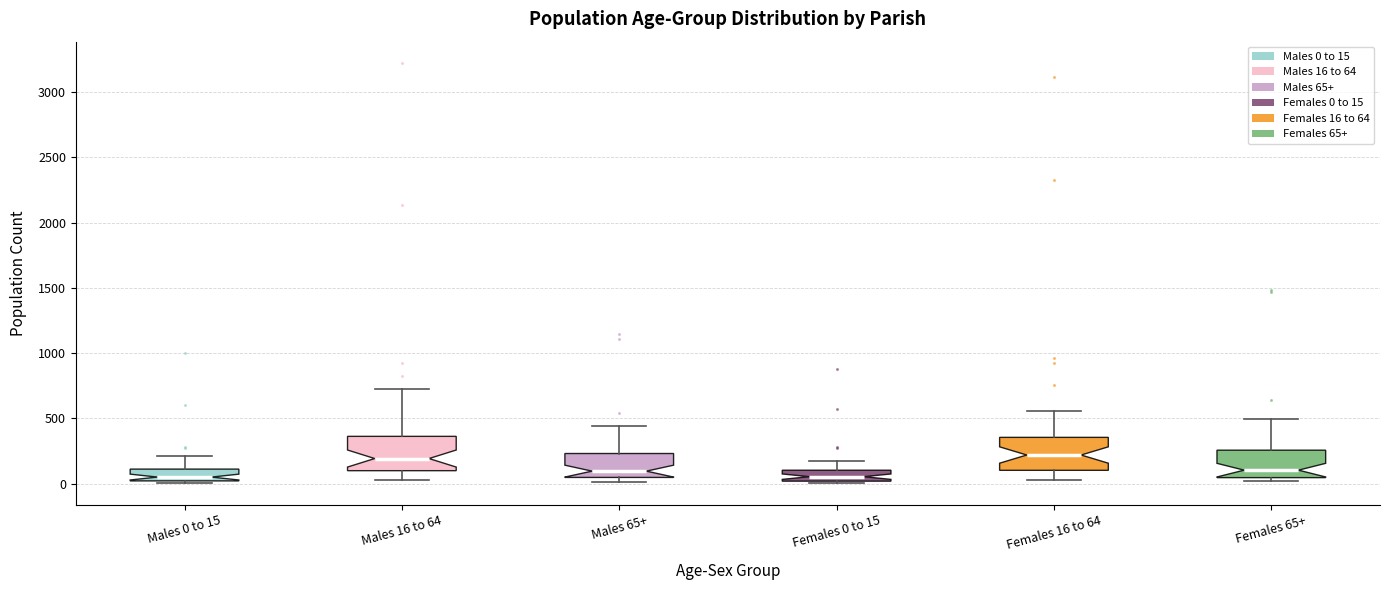

Reading left to right, transcribe this box plot: for each box, give where its median line is, the range the box spans, and where its two whiskers end, as read against the y-axis. The values are not printed on the chart, so give them approximately, as read against the axis.

Males 0 to 15: median 50, box 0 to 100, whiskers 0 (just below the box's lower edge) to 200
Males 16 to 64: median 200, box 100 to 350, whiskers 50 to 700
Males 65+: median 100, box 50 to 250, whiskers 0 to 450
Females 0 to 15: median 50, box 0 to 100, whiskers 0 (just below the box's lower edge) to 150
Females 16 to 64: median 200, box 100 to 350, whiskers 50 to 550
Females 65+: median 100, box 50 to 250, whiskers 0 to 500